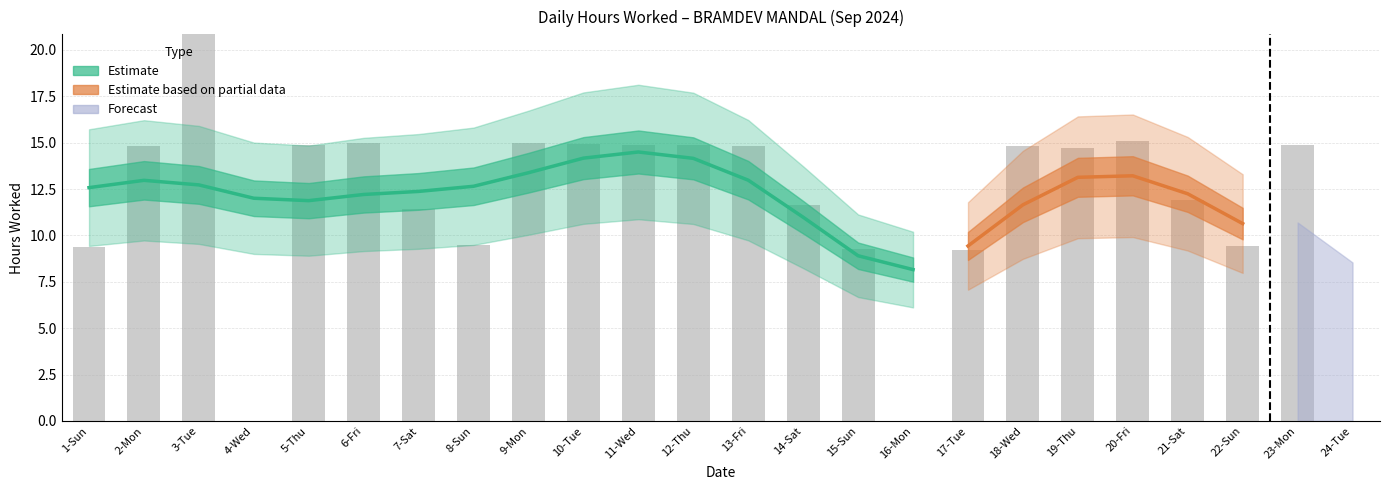

What is the label of the 16th bar from the right?

9-Mon